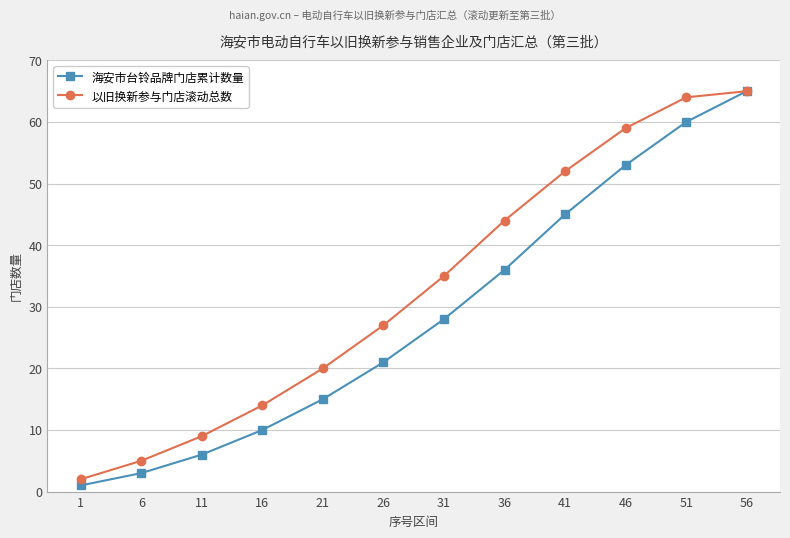

At which label is 以旧换新参与门店滚动总数 closest to 33?

31